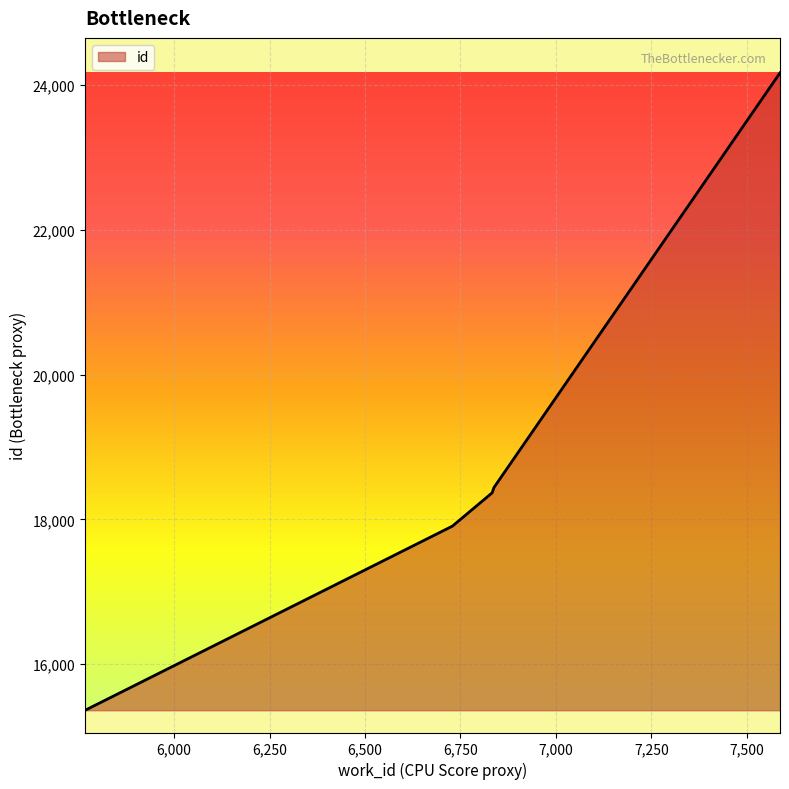

What is the difference between the maximum and second lowest values?

6264